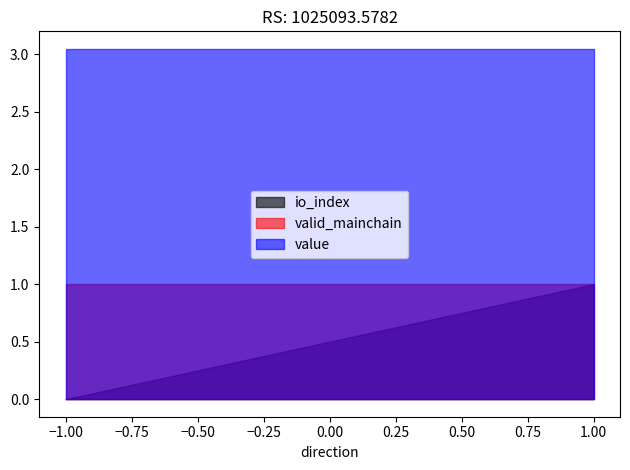

Does the chart display data point markers on the line(s)?

No